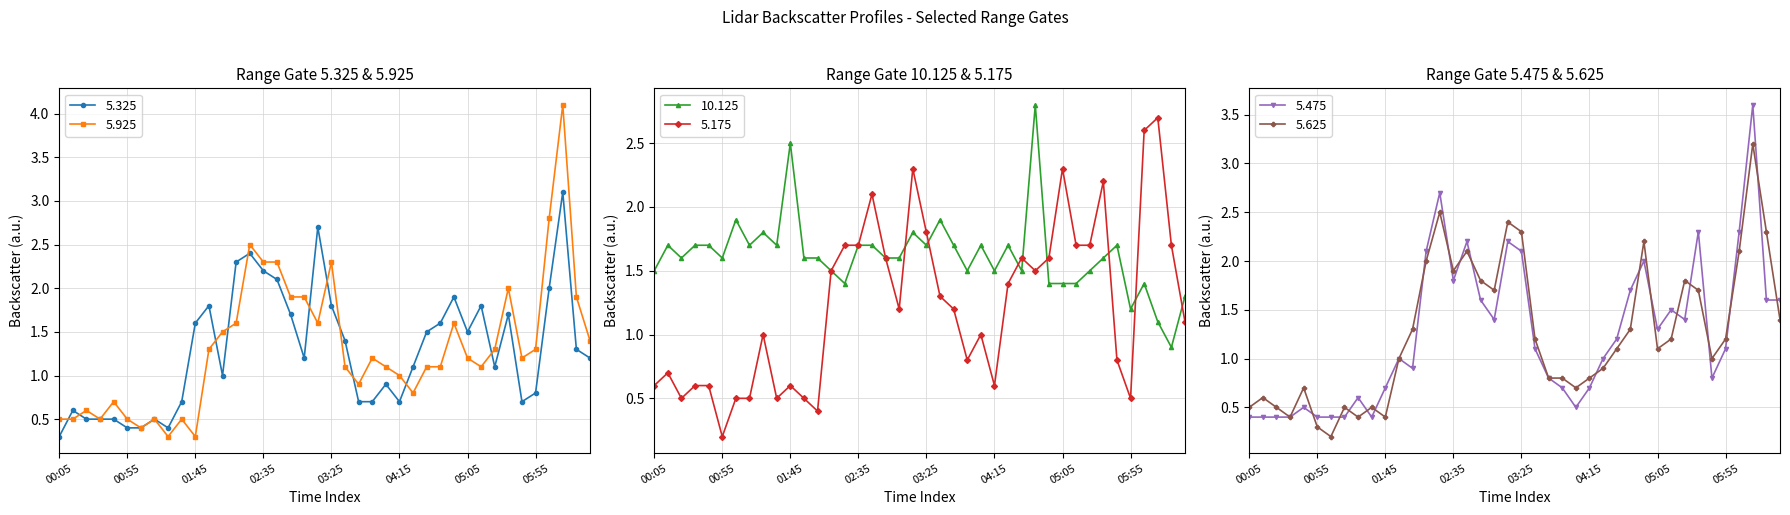

How many interior local valleys does the 5.325 series have?

7